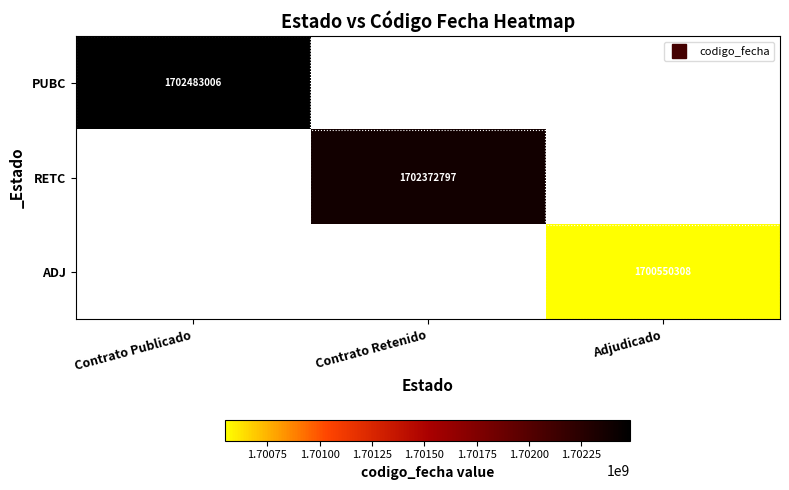

Which series has the largest total across all categories?

PUBC